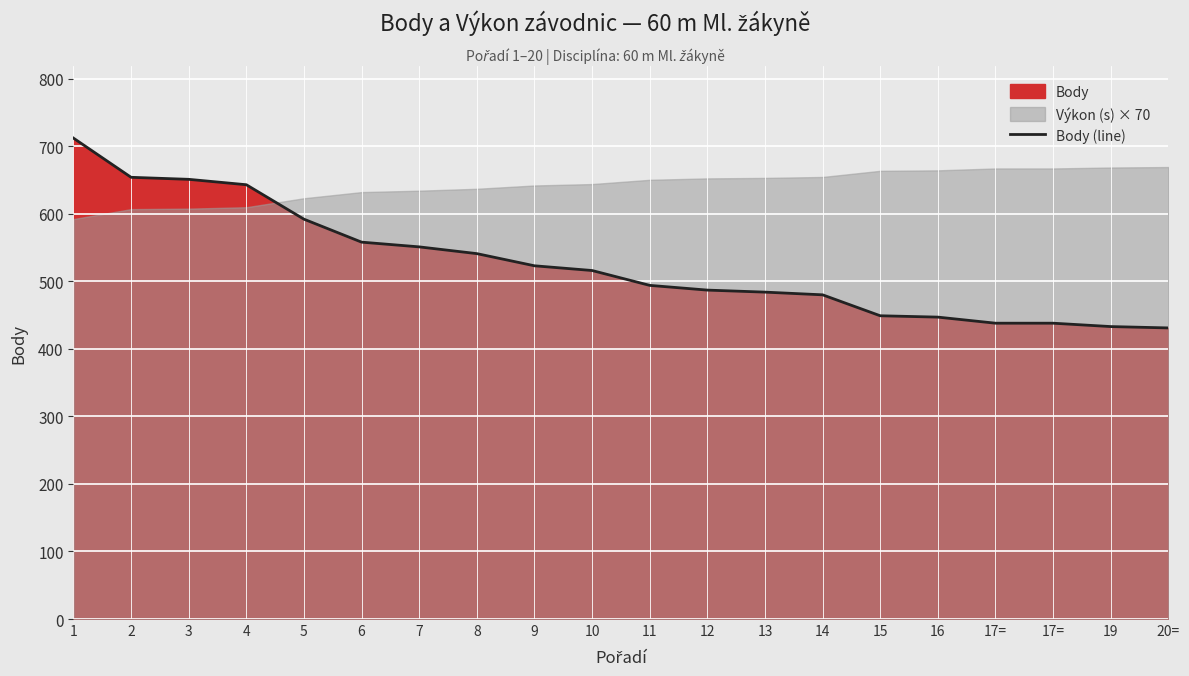

The value at 17= is 438. True or false?

True